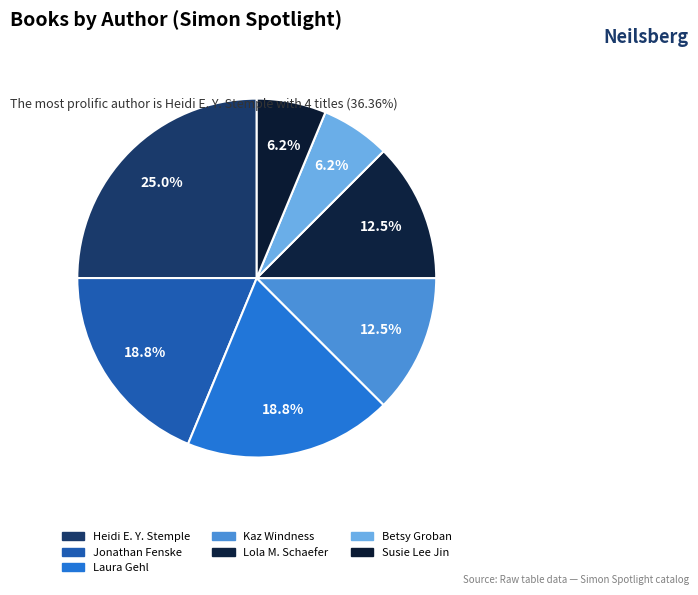

How many slices are in this pie chart?

7